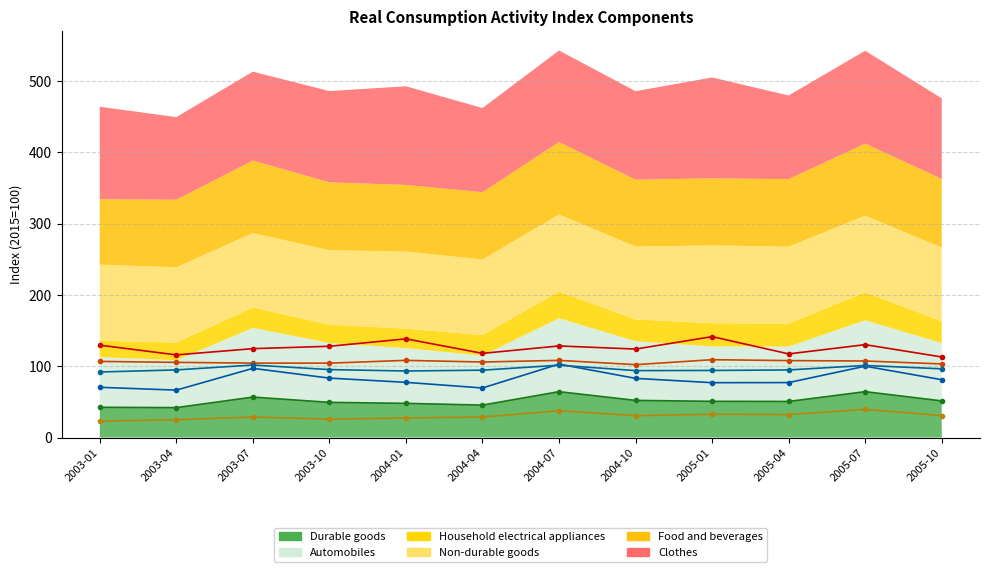

What is the difference between the Durable goods values at 2003-10 and 2005-07?

15.0